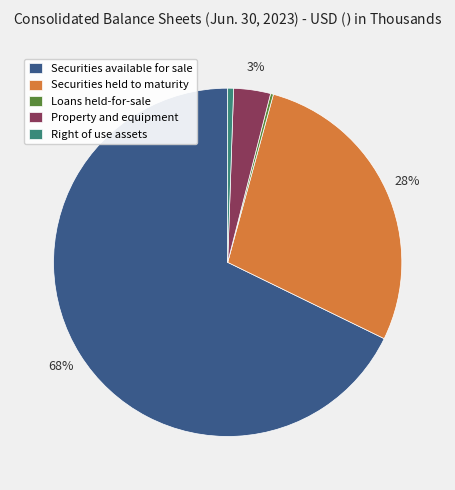

To the nearest percent, what is the difference between the largest and smallest slice percentages?

68%